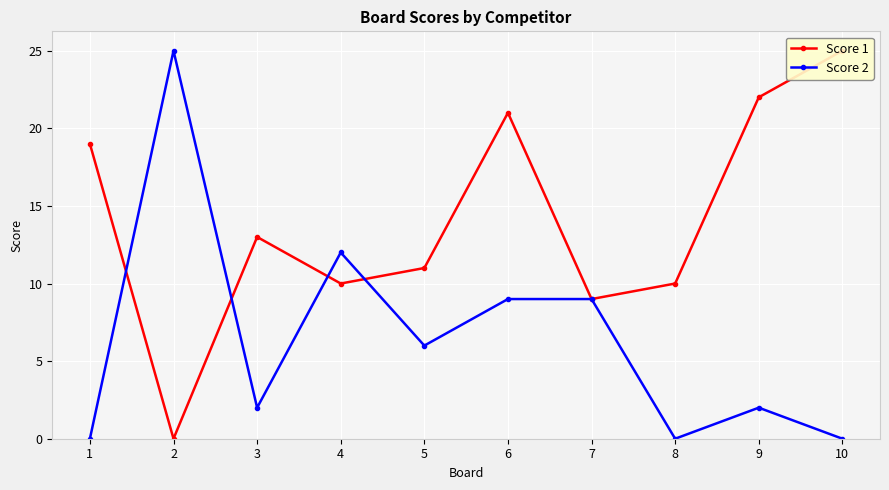

After their last crossing, which series has the higher values: Score 1 or Score 2?

Score 1